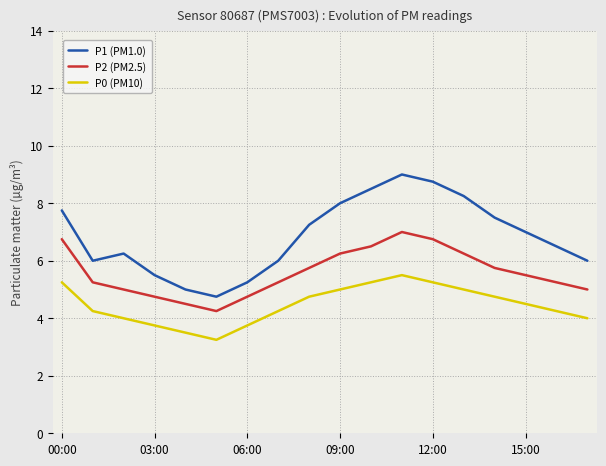

List the series in order of their peak value, highest first.

P1 (PM1.0), P2 (PM2.5), P0 (PM10)